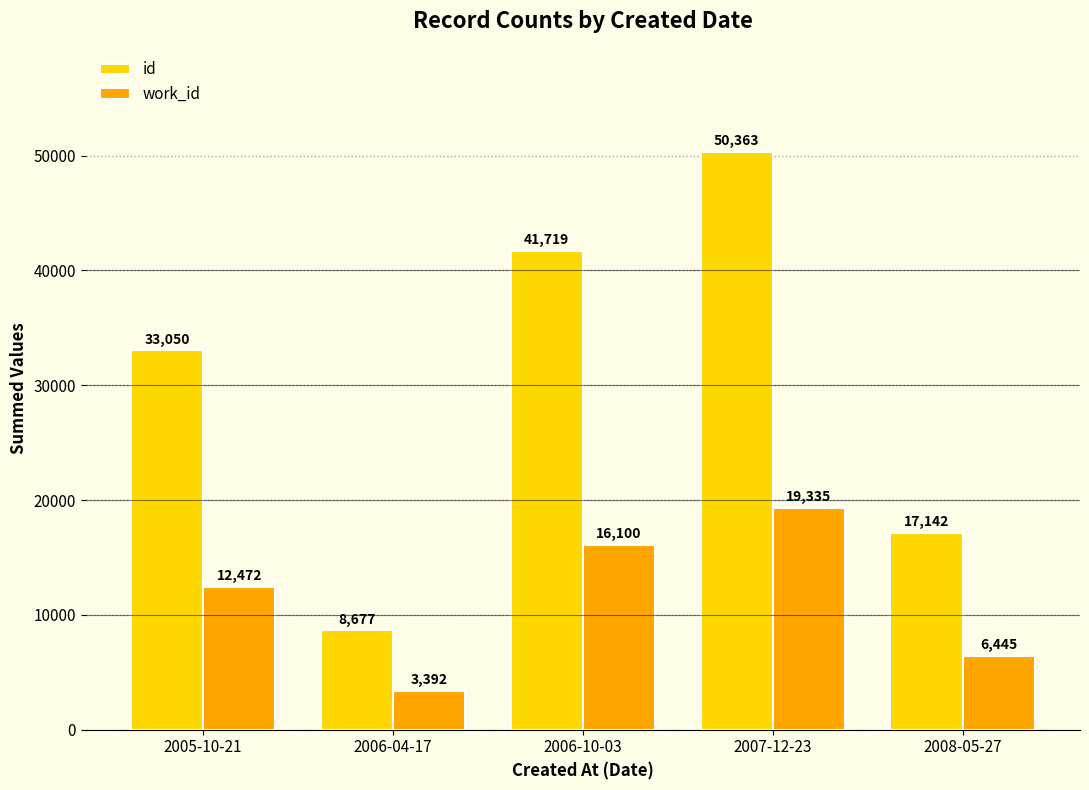

Is the value of work_id at 2007-12-23 greater than the value of id at 2006-04-17?

Yes